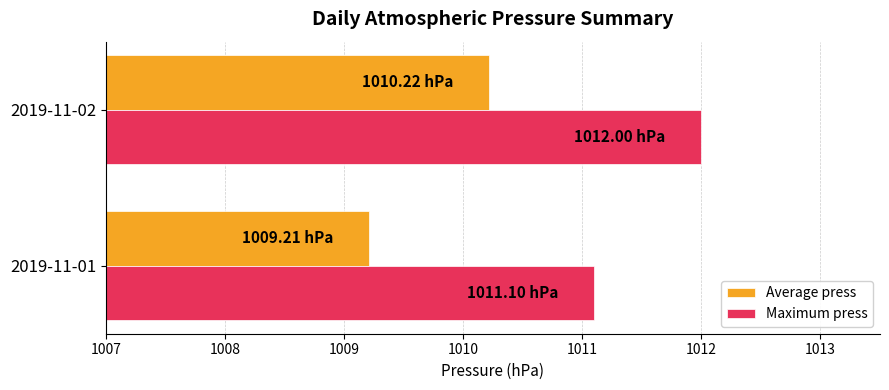

At which category is the sum across all series the highest?

2019-11-02